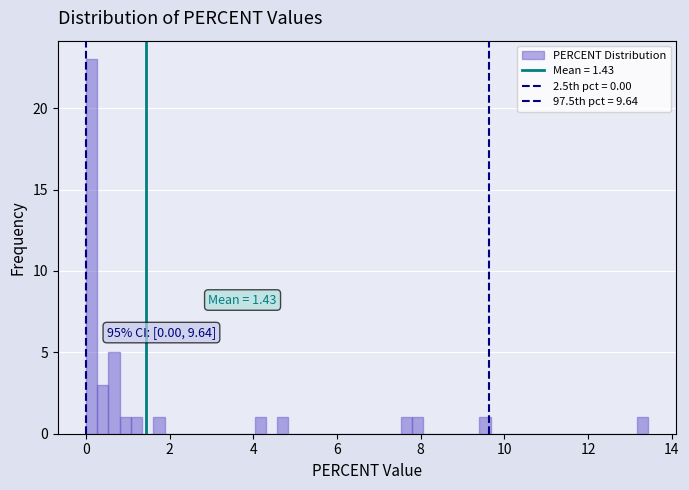

Read against the x-axis, roughly where is the centre of the tallest bar?

0.2